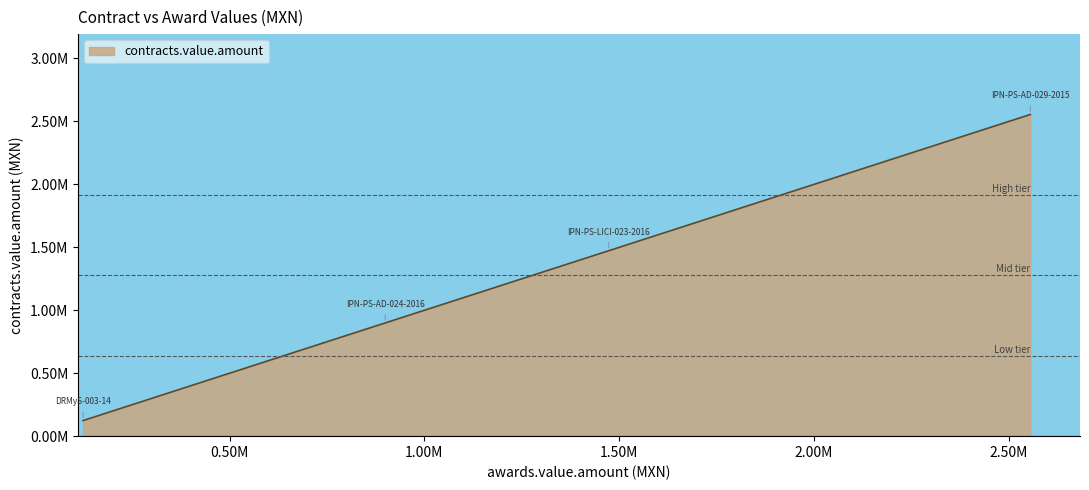

True or false: there are more than 1 points higher than both neighbors.

False